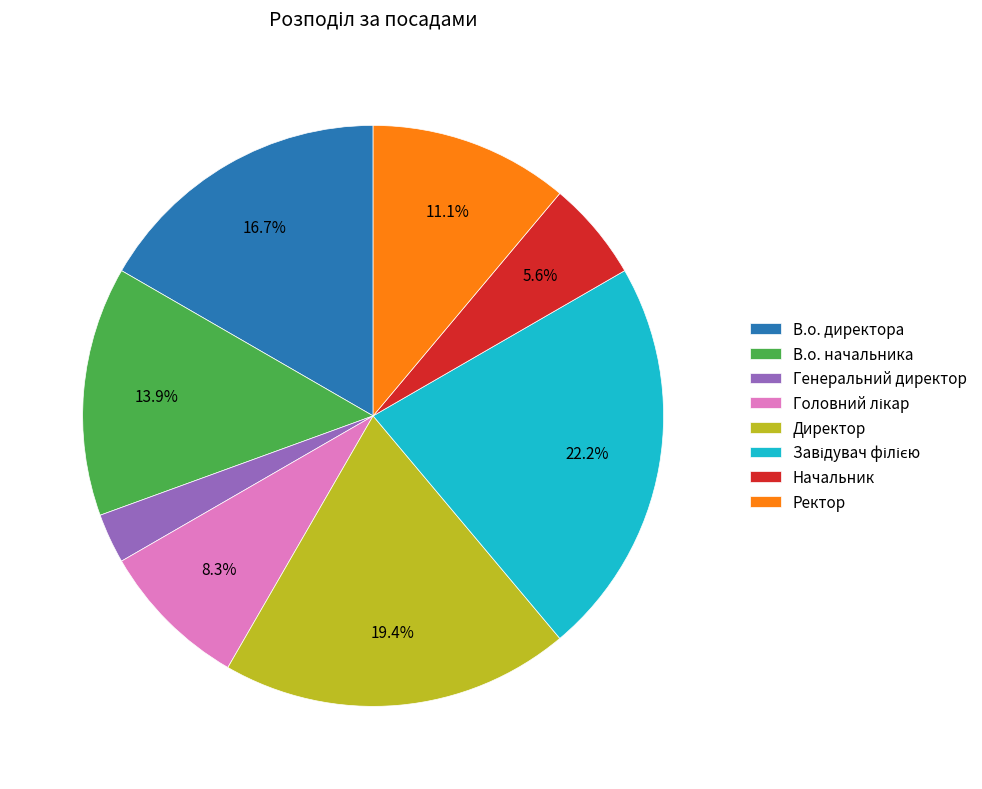

Do В.о. директора and Начальник together represent more than half of the pie?

No